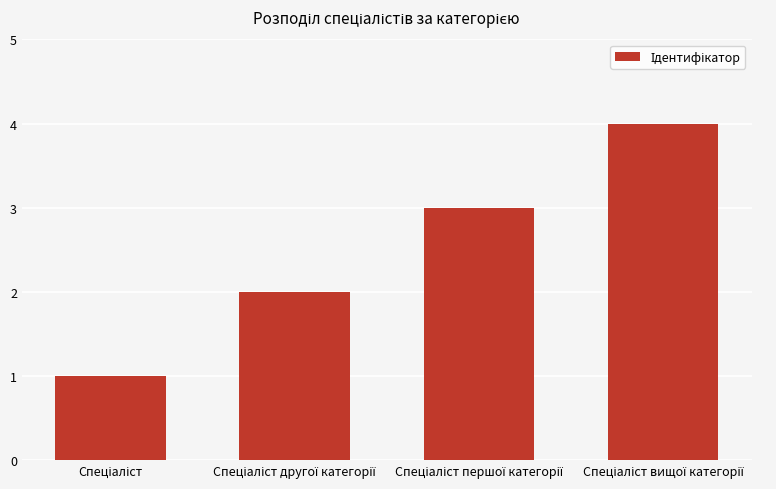

What is the sum of all values?

10